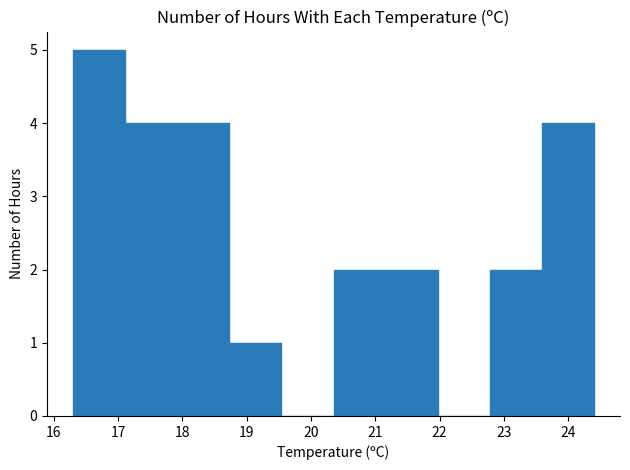

Reading left to right, transcribe this chart: for each bar, give the range it covers on the x-axis and its height. Neither the bar edges nor the heights are printed on the chart, so give them approximately, as read against the axes.

16.30 to 17.11: 5
17.11 to 17.92: 4
17.92 to 18.73: 4
18.73 to 19.54: 1
19.54 to 20.35: 0
20.35 to 21.16: 2
21.16 to 21.97: 2
21.97 to 22.78: 0
22.78 to 23.59: 2
23.59 to 24.40: 4